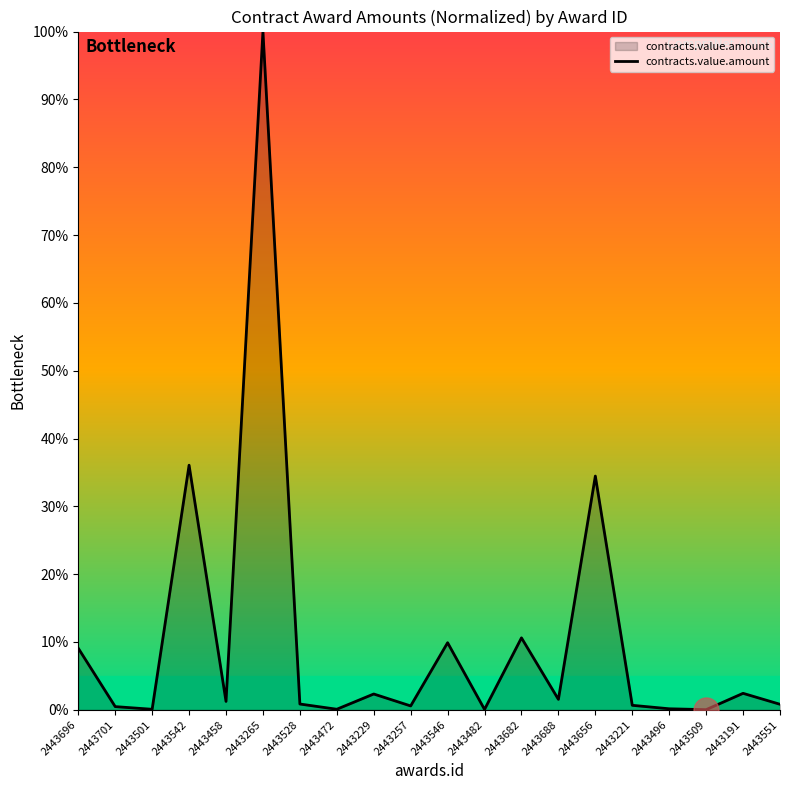

Does the chart have visible grid lines?

No